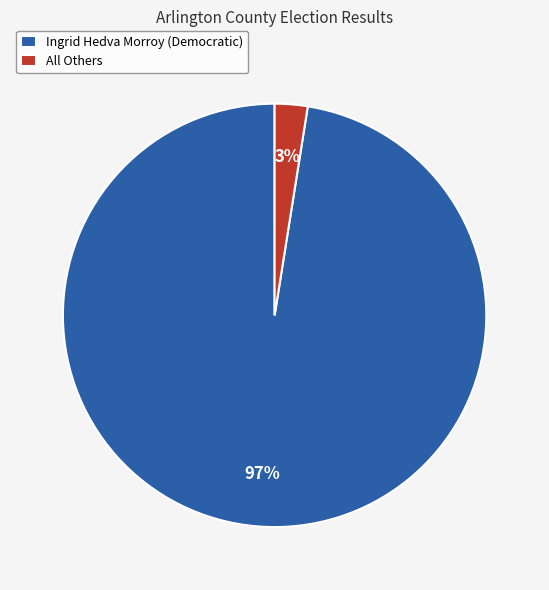

Between Ingrid Hedva Morroy (Democratic) and All Others, which is larger?

Ingrid Hedva Morroy (Democratic)